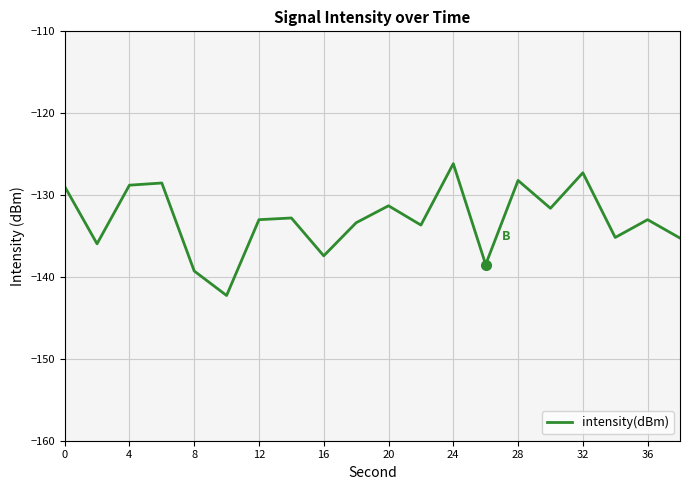

What is the greatest value displayed?

-126.2